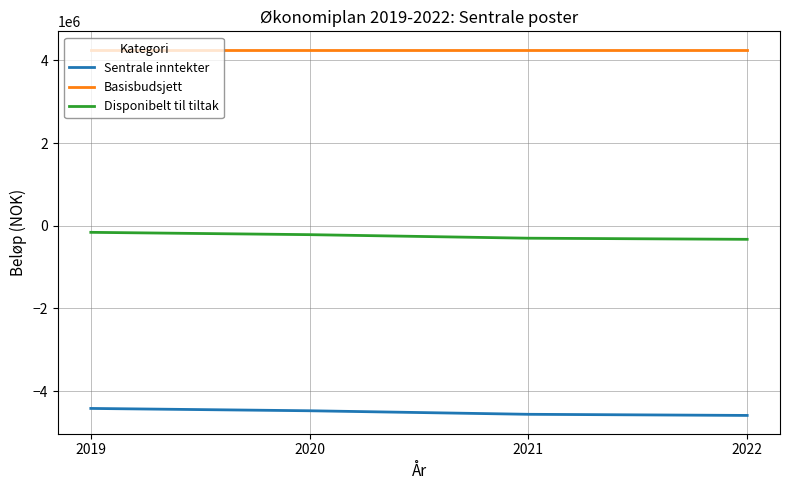

True or false: Disponibelt til tiltak and Sentrale inntekter intersect in this chart.

False